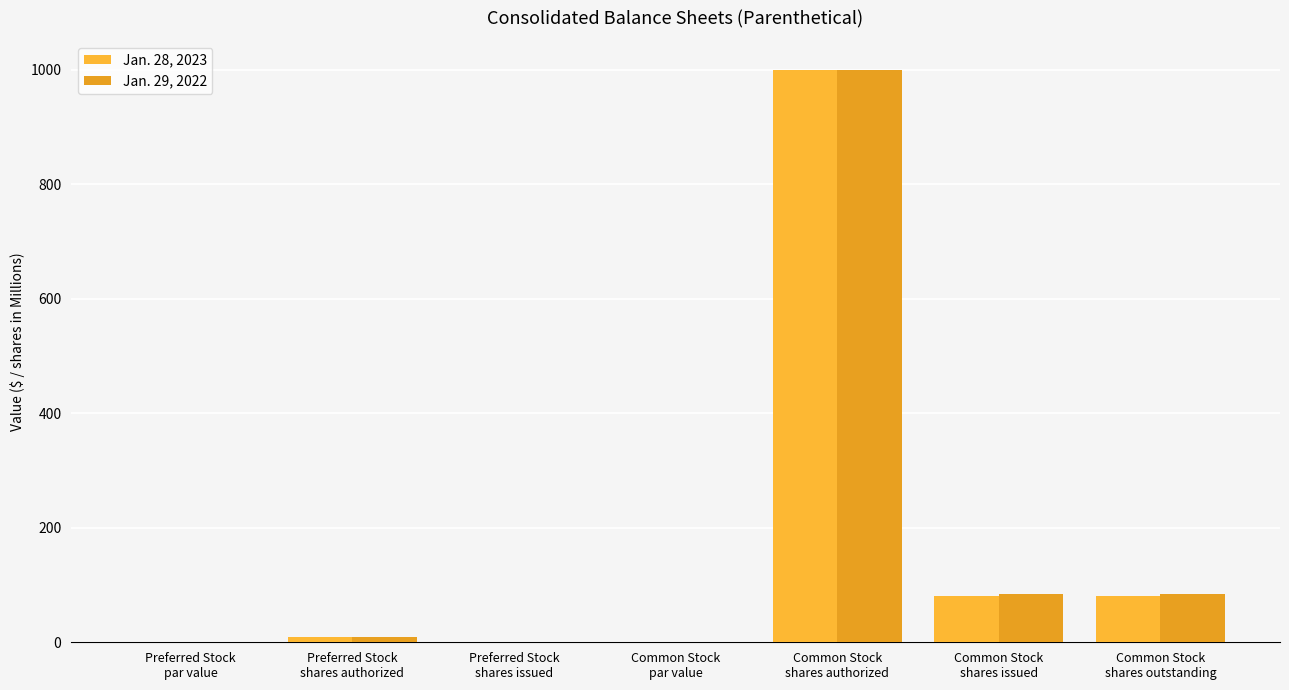

Count the number of data series in this chart.

2